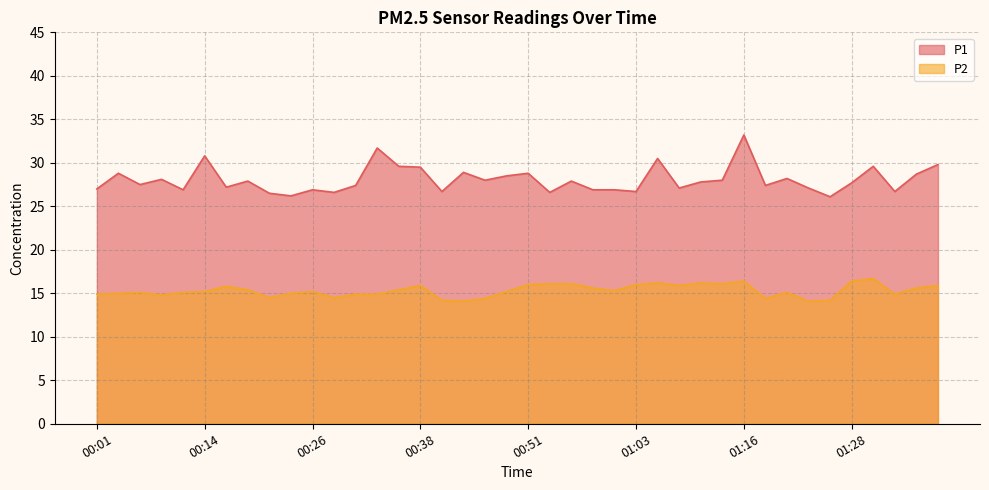

What is the sum of all P2 values?

612.7